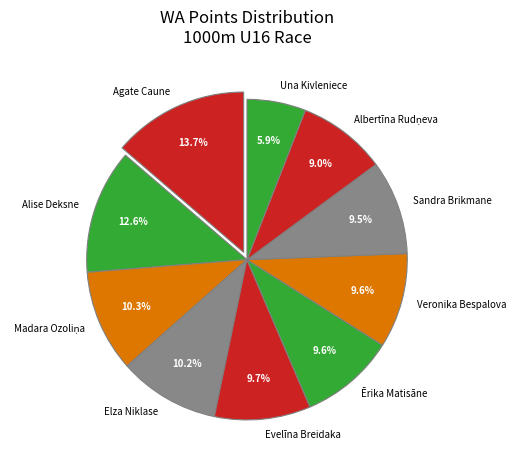

To the nearest percent, what is the average slice percentage?

10%